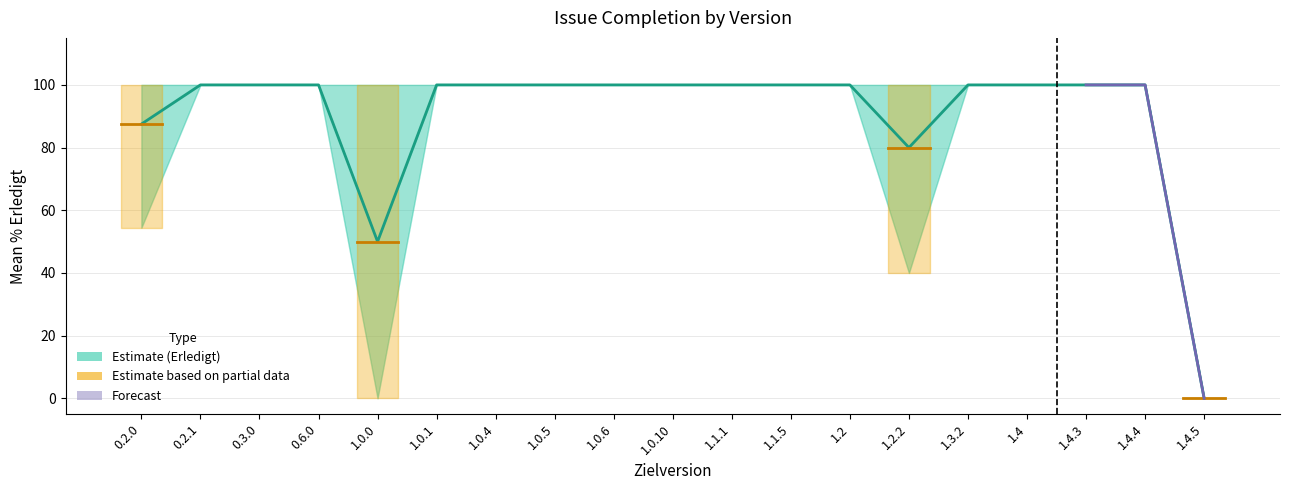

What position from the left is 1.1.5?

12